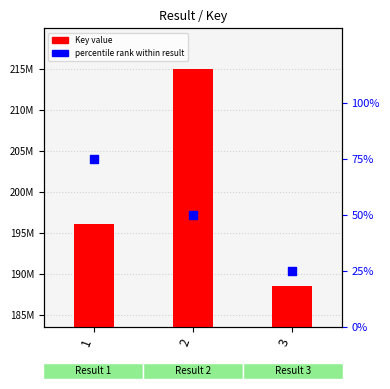

Which series reaches the maximum Y coordinate?

Key value